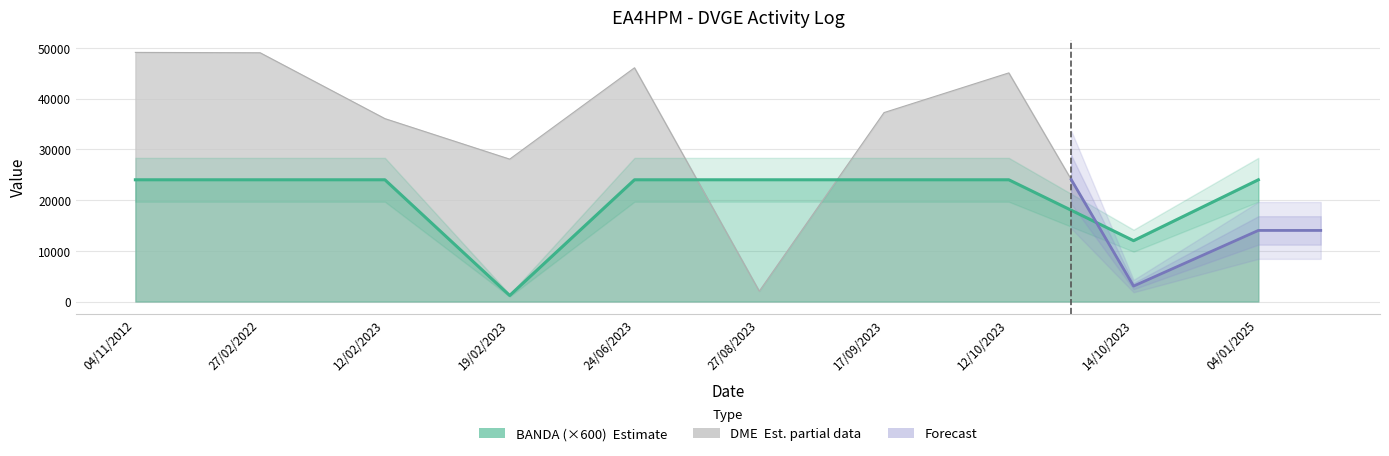

The value of DME at 19/02/2023 is 38876. True or false?

False